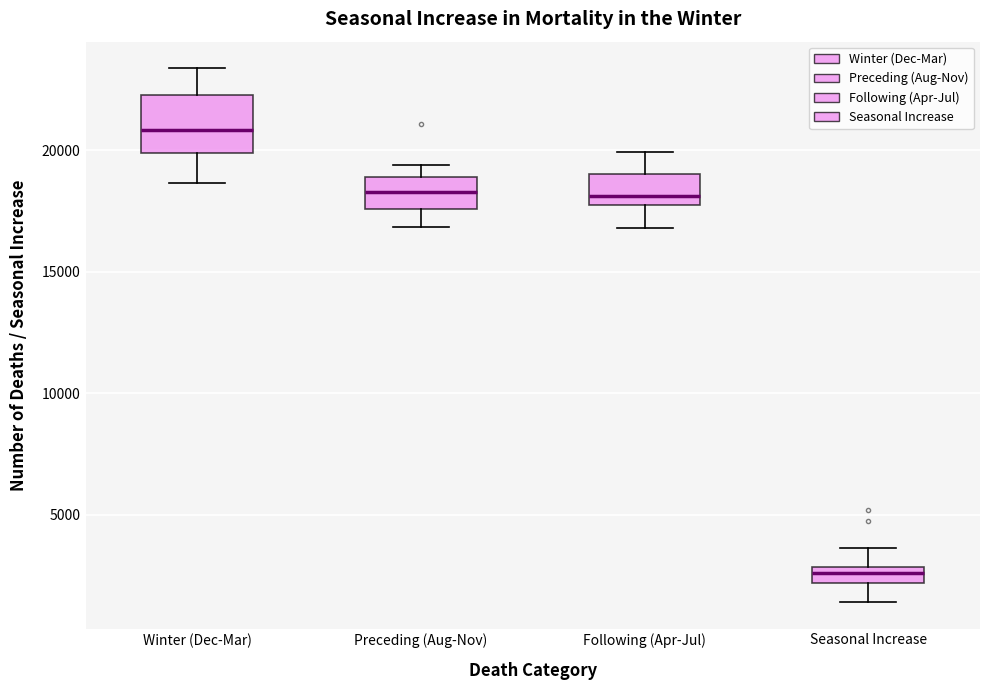

Comparing the boxes themselves (not the whiskers), which one is the tallest?

Winter (Dec-Mar)